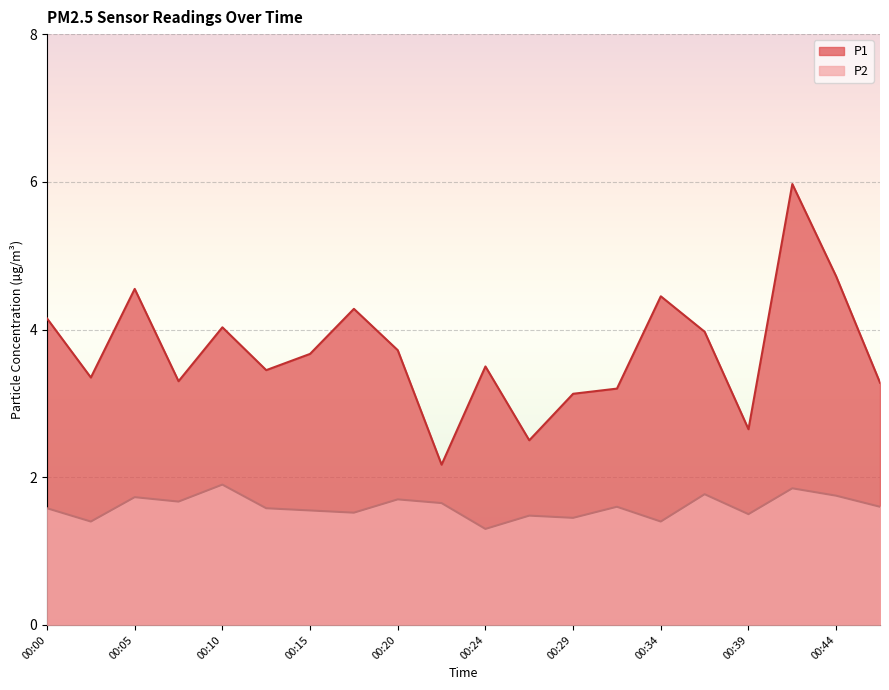

What is the difference between the maximum and second lowest values in the P1 series?

3.5